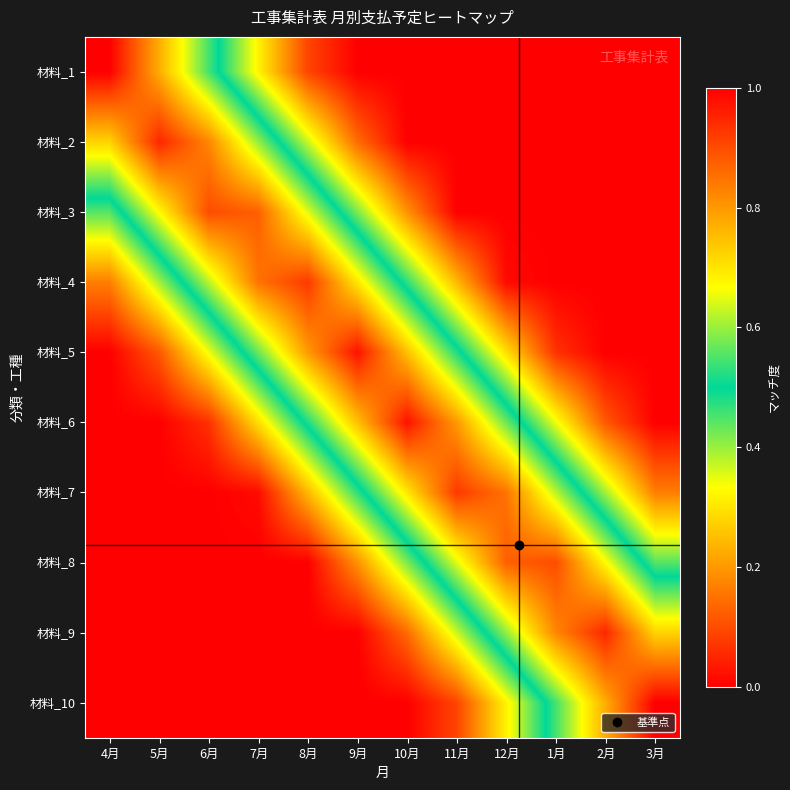

At how many categories does at least one series exceed 0?

12